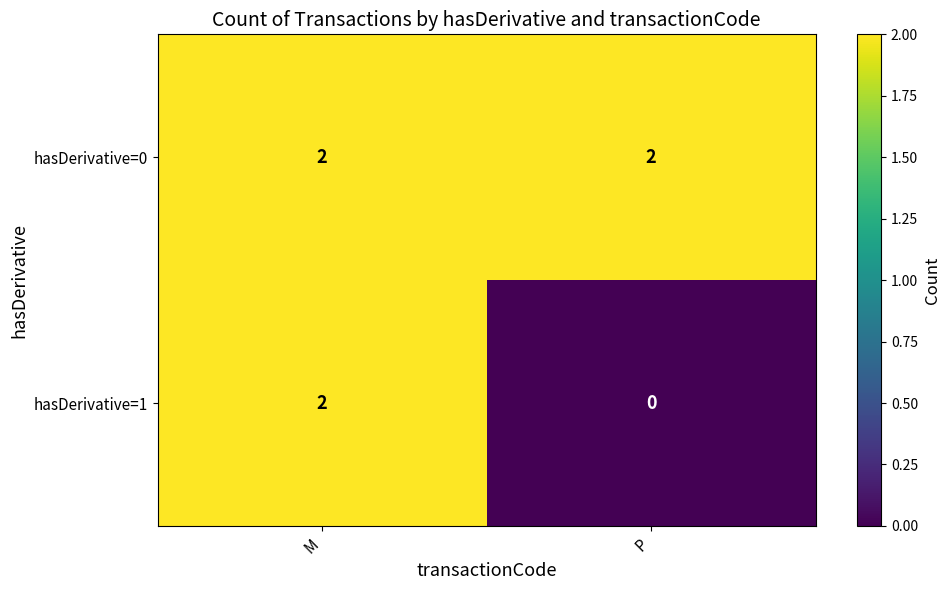

Is it true that hasDerivative=0 equals 2 at P?

True